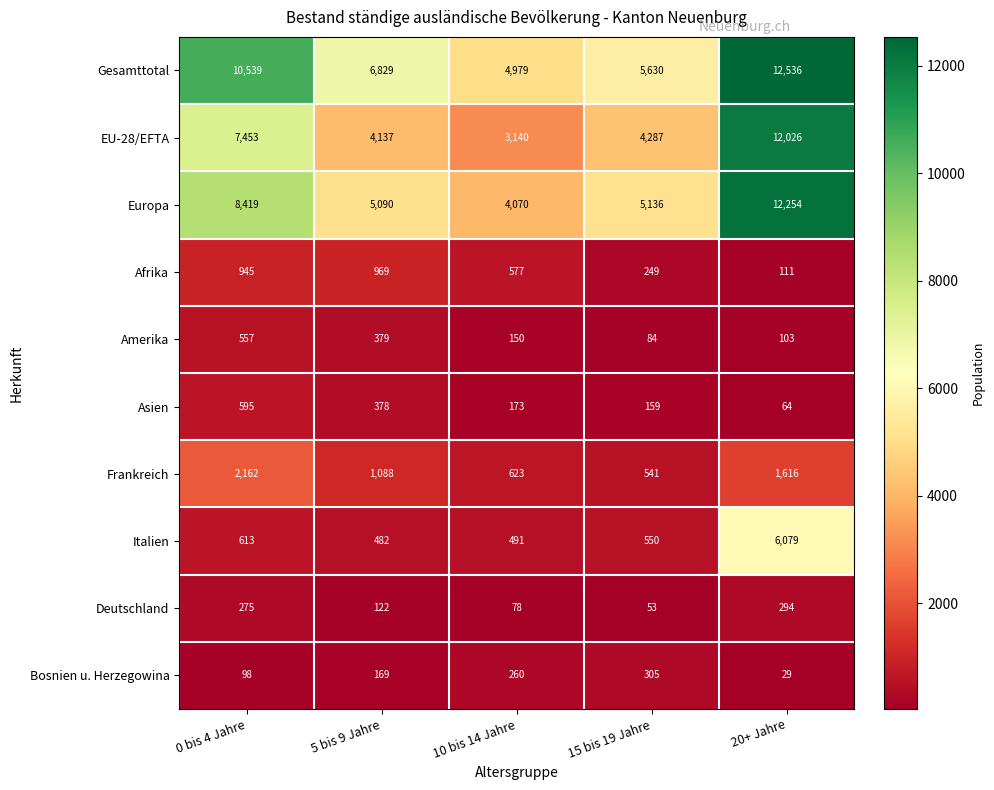

The value of Europa at 15 bis 19 Jahre is 5136. True or false?

True